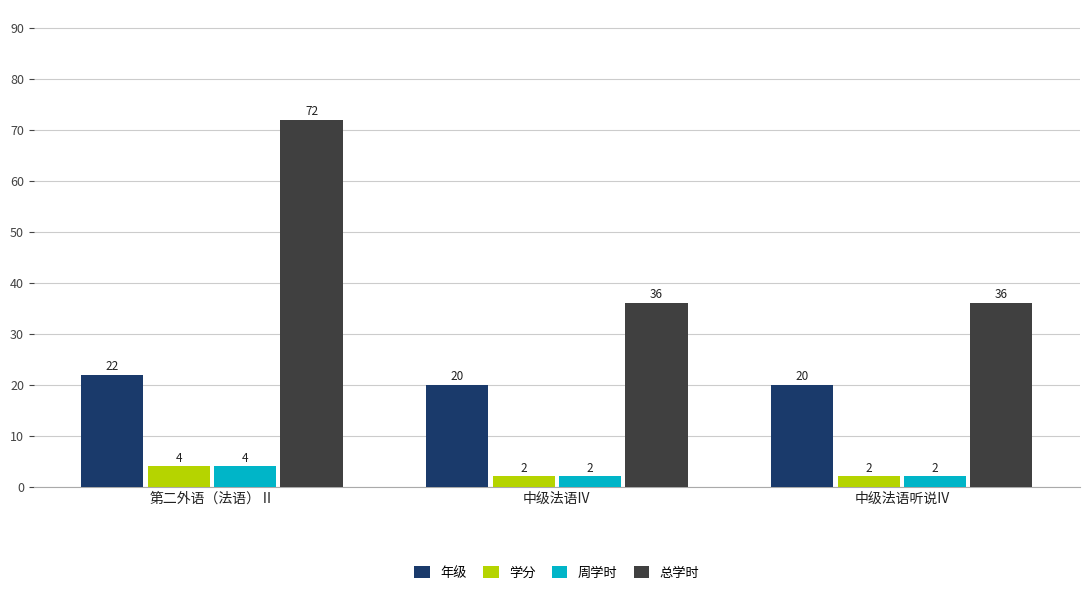

What is the sum of all 周学时 values?

8